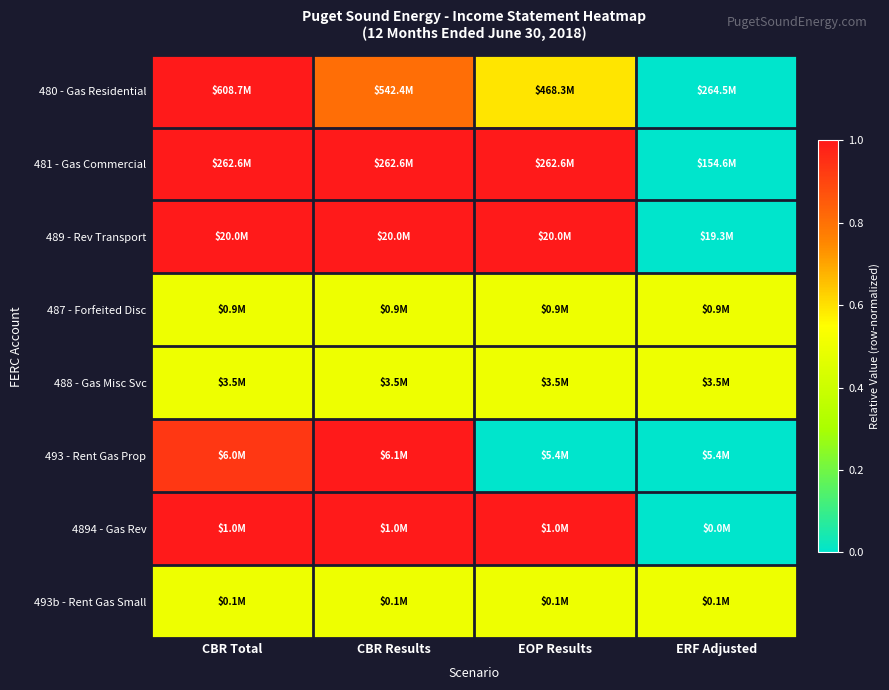

Which has a higher value, CBR Total or EOP Results?

CBR Total